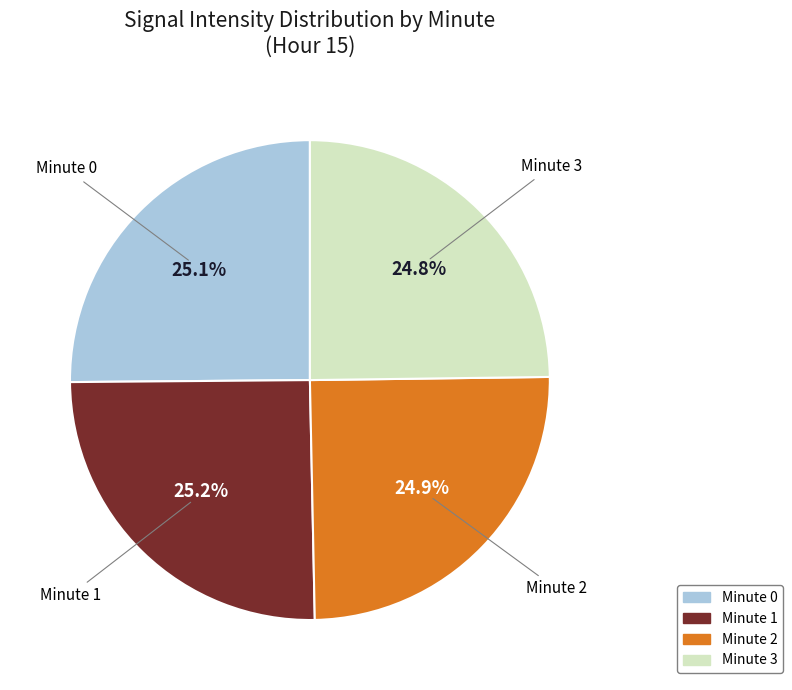

To the nearest percent, what is the difference between the largest and smallest slice percentages?

0%